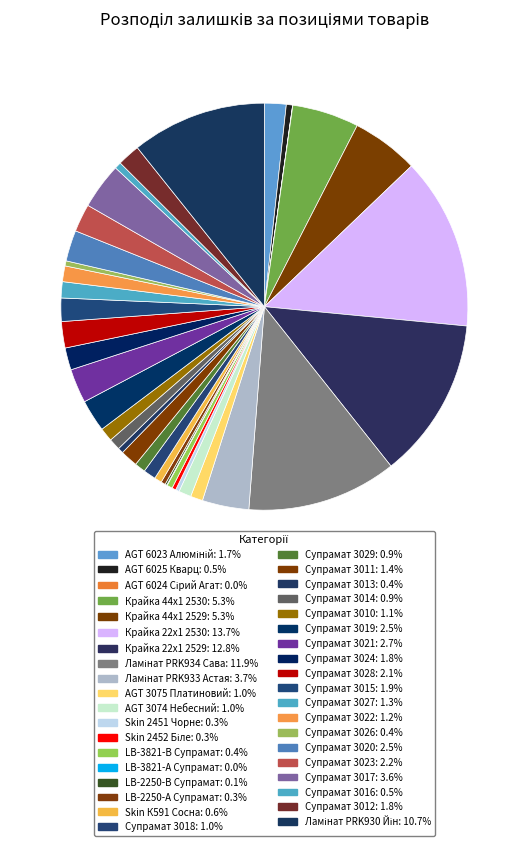

Between Супрамат 3020 and Супрамат 3027, which is larger?

Супрамат 3020